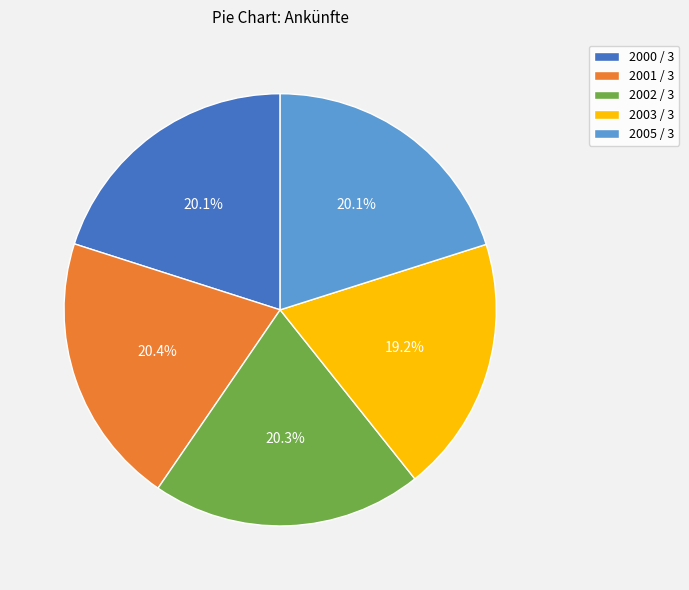

To the nearest percent, what is the difference between the largest and smallest slice percentages?

1%